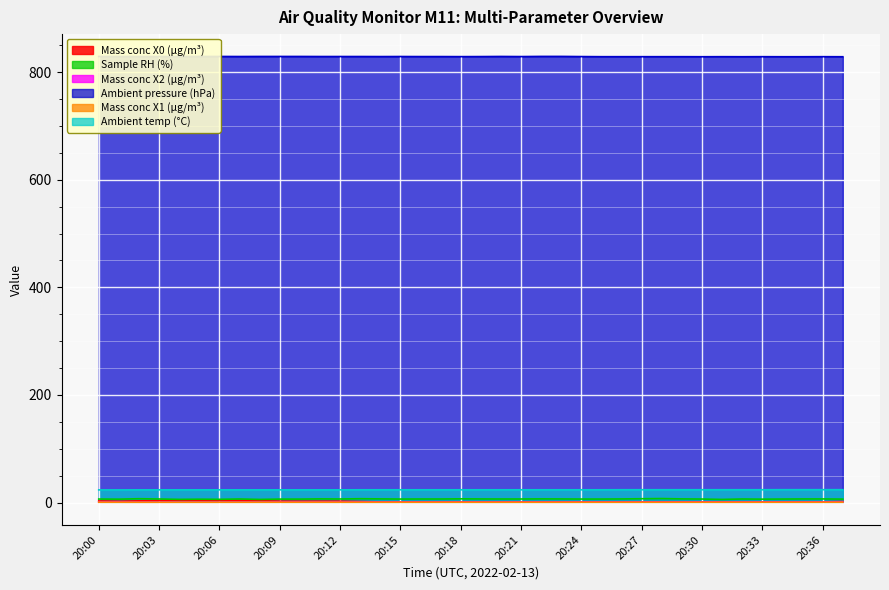

What is the total value across all series at 20:07?

864.4